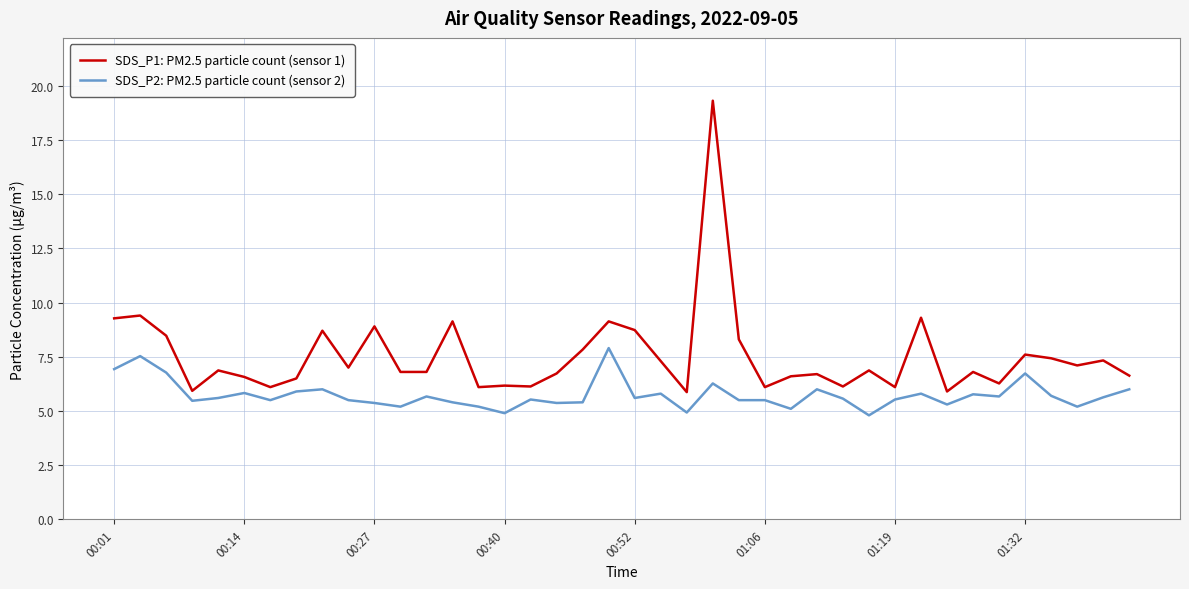

True or false: SDS_P1: PM2.5 particle count (sensor 1) and SDS_P2: PM2.5 particle count (sensor 2) cross at least once.

False